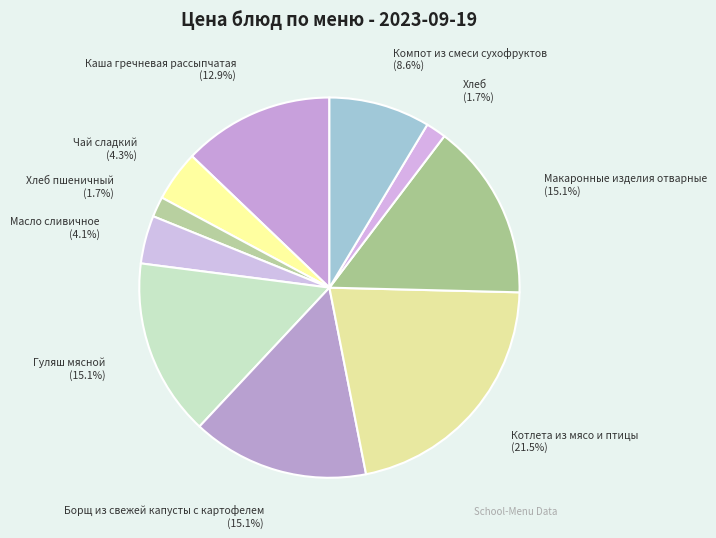

Which category has the biggest portion of the pie?

Котлета из мясо и птицы